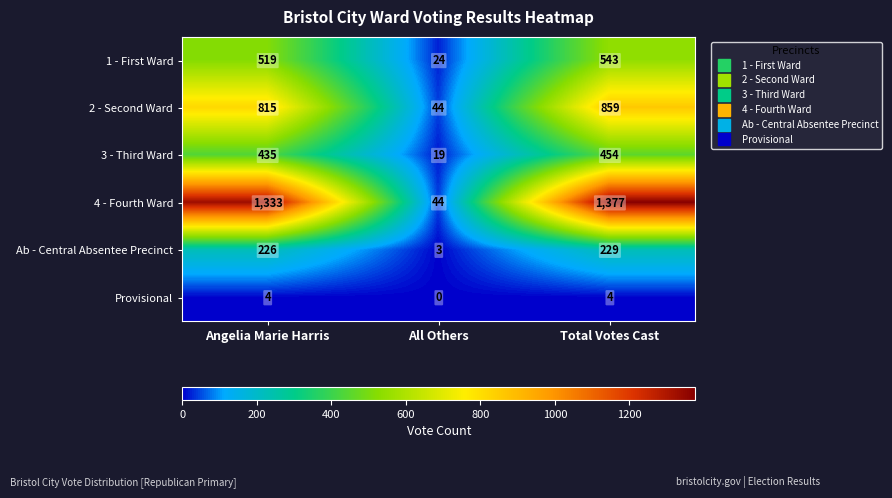

At which label is 2 - Second Ward closest to 451?

Angelia Marie Harris